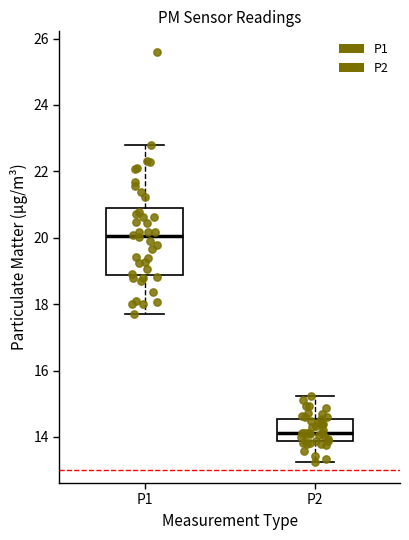

Where does the upper whisker of the box for P2 end on the y-axis? The values are not printed on the chart, so give them approximately, as read against the axis.

15.2